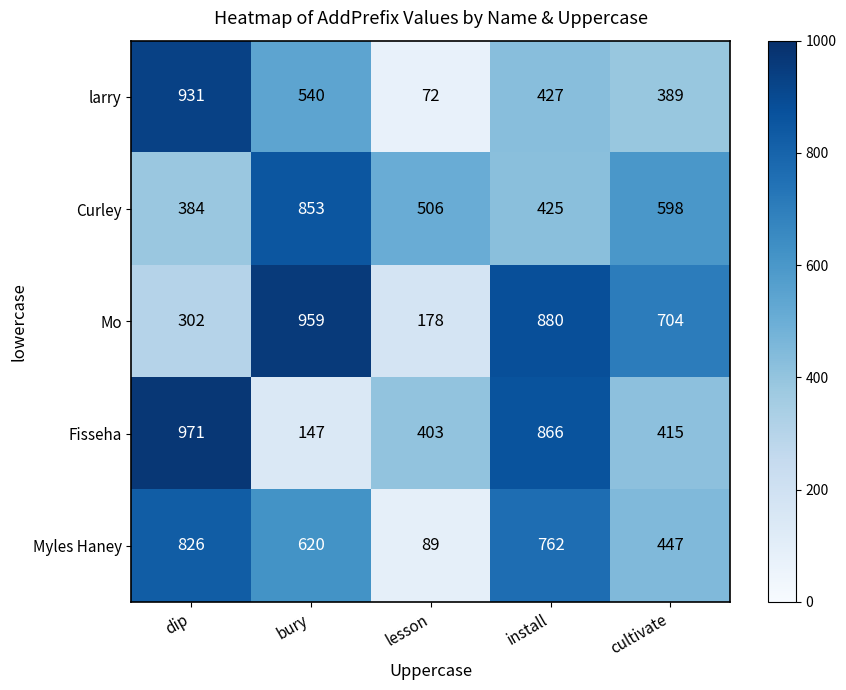

List the series in order of their peak value, highest first.

Fisseha, Mo, larry, Curley, Myles Haney